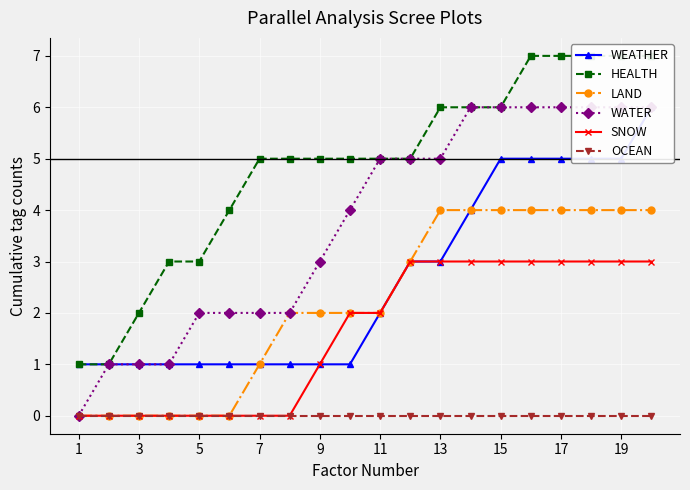

True or false: SNOW has a value of 2 at 9.

False